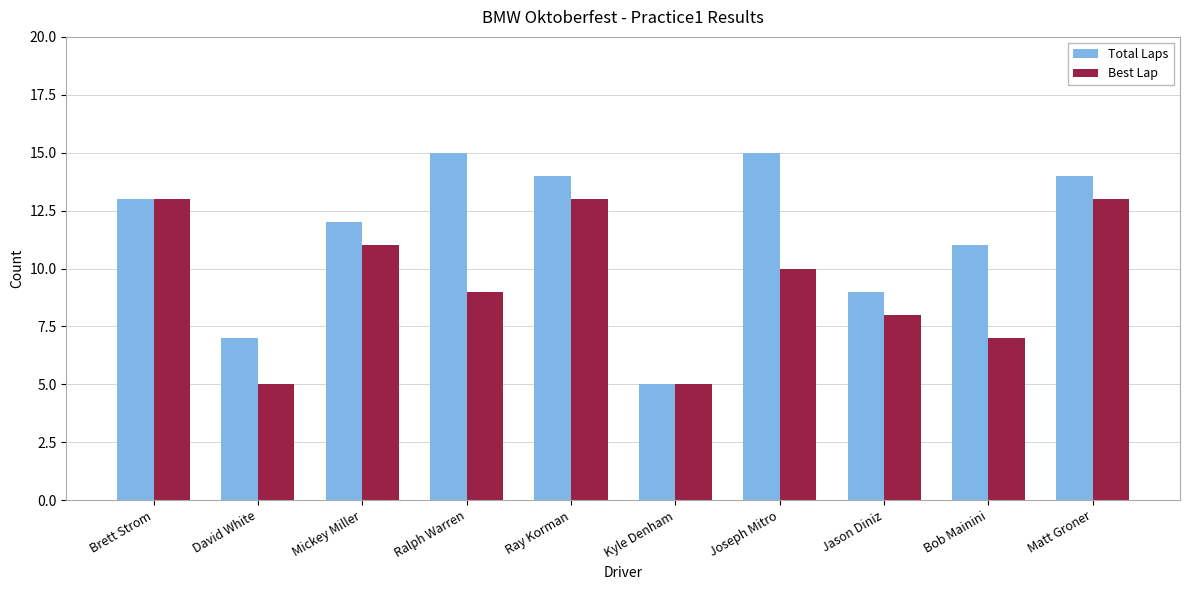

Which series has the largest total across all categories?

Total Laps